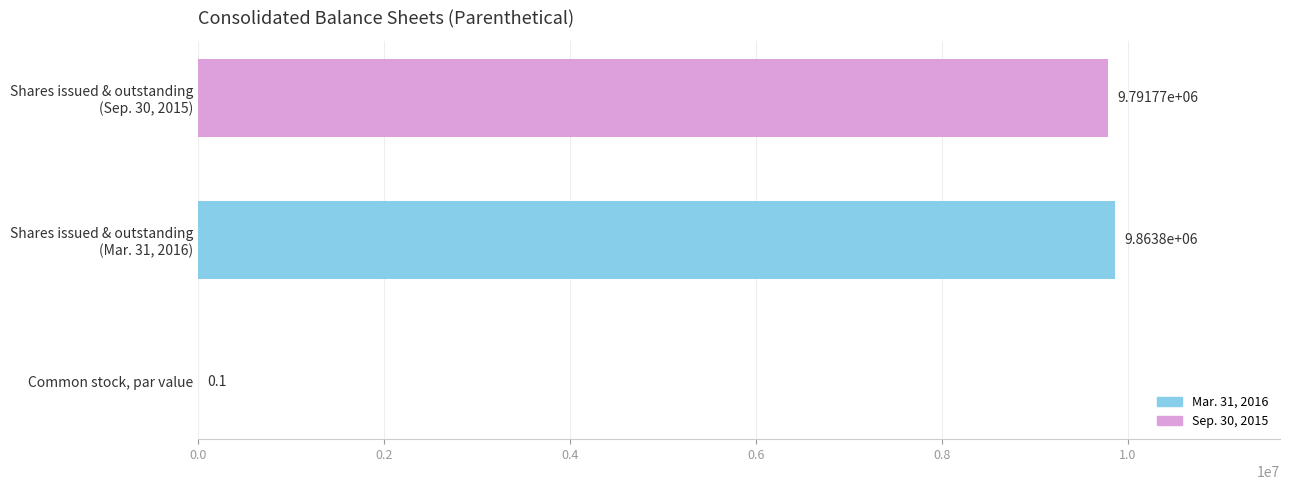

Which label corresponds to the largest value in the chart?

Shares issued & outstanding
(Mar. 31, 2016)